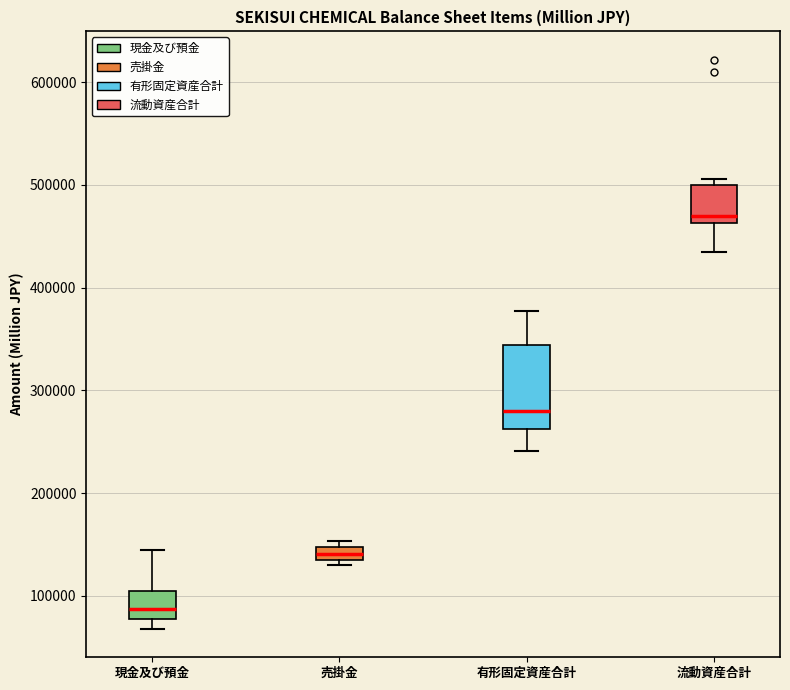

Which box's median line is the lowest?

現金及び預金